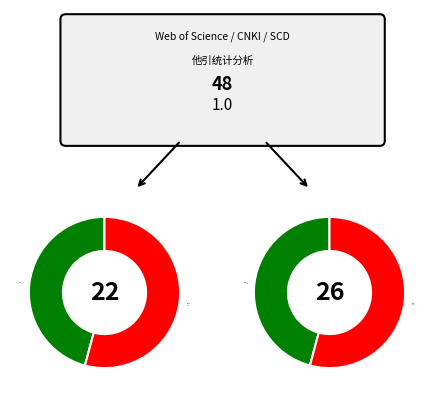

Which has a higher value, 党亚峥 or 高广阔?

党亚峥